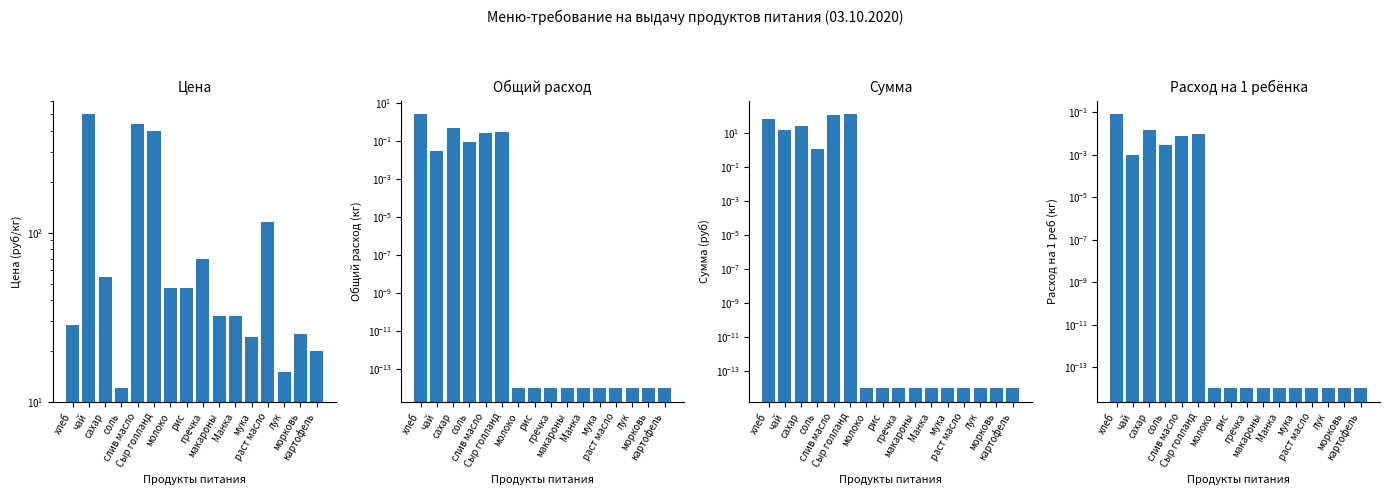

How many categories are shown in the chart?

16